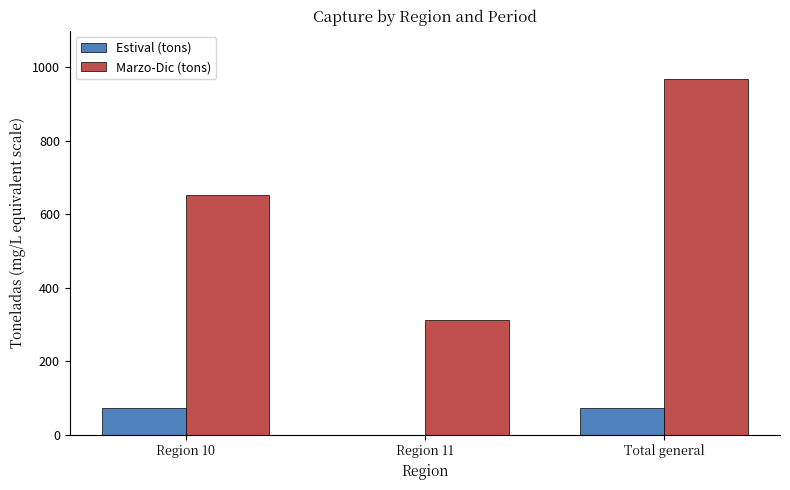

Between Region 10 and Region 11, which series saw the biggest shift?

Marzo-Dic (tons)